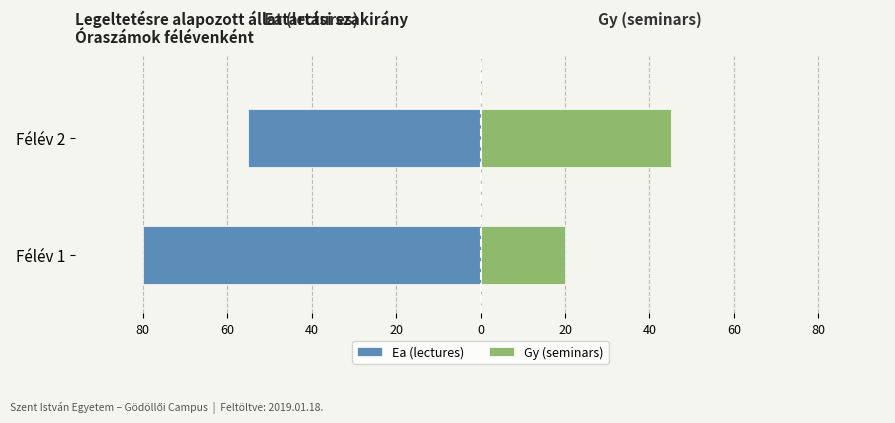

What is the sum of all Gy (seminars) values?

65